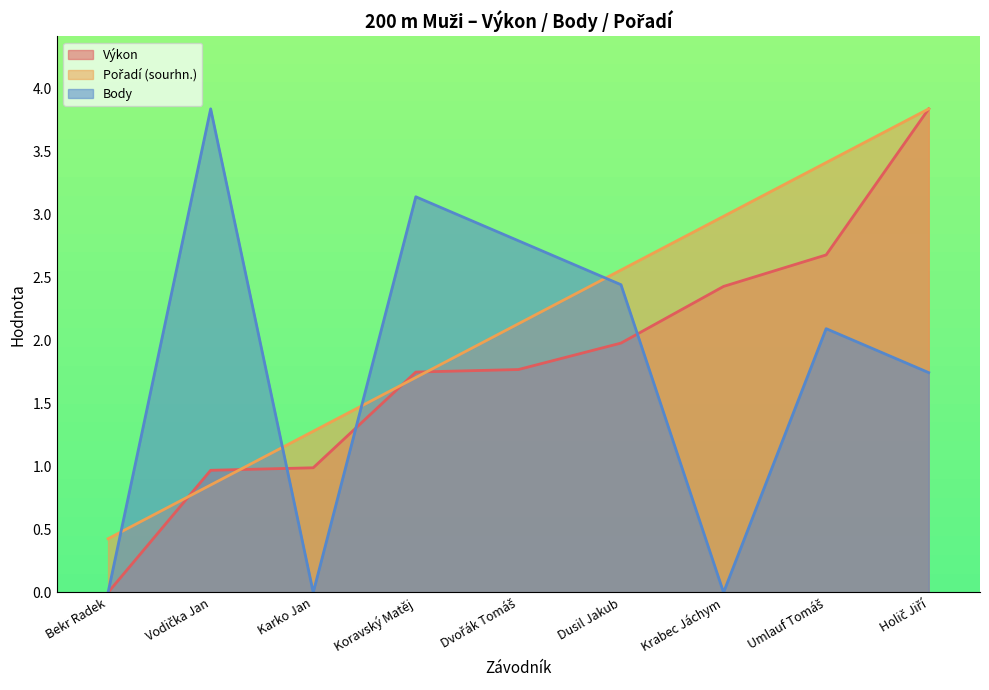

What is the sum of all Body values?

16.1